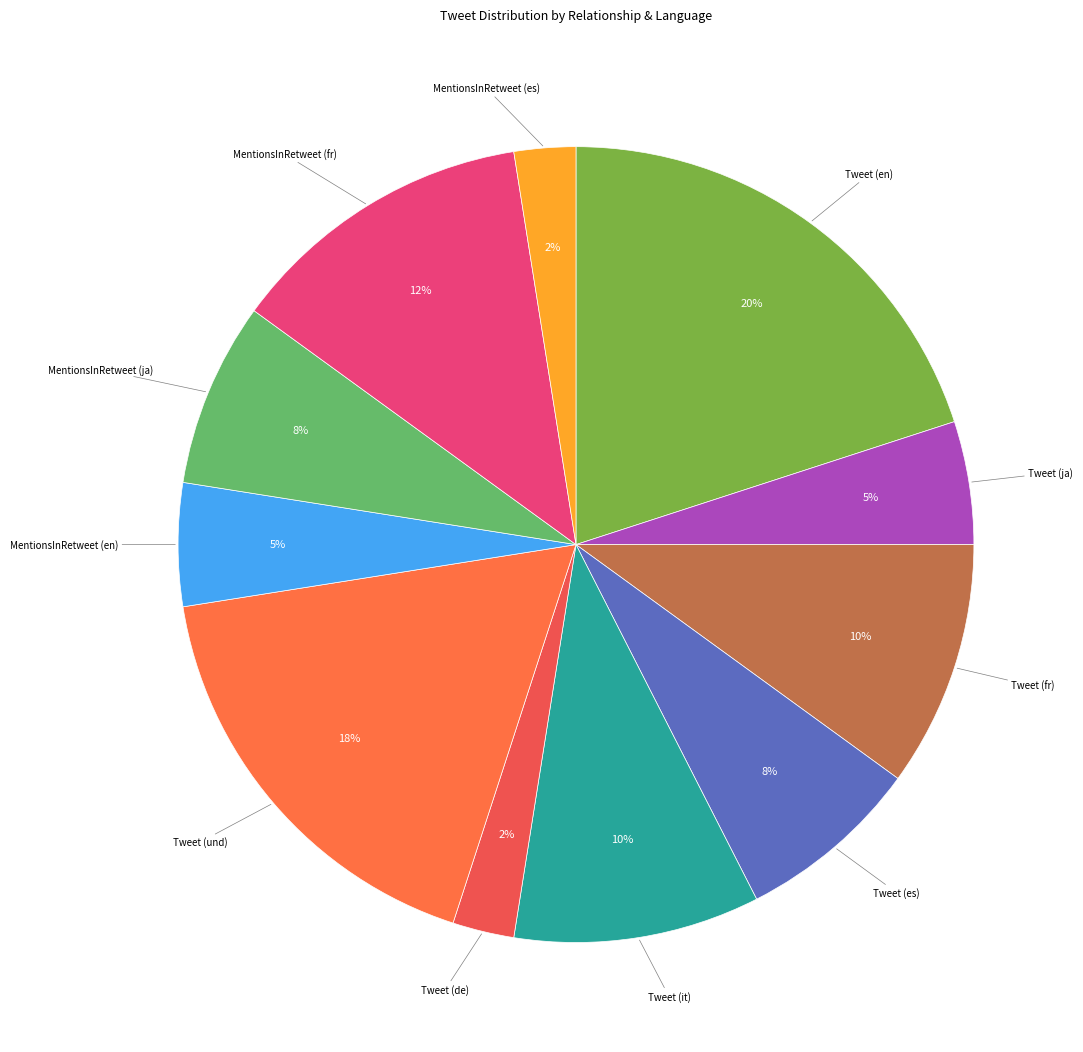

To the nearest percent, what is the difference between the largest and smallest slice percentages?

18%